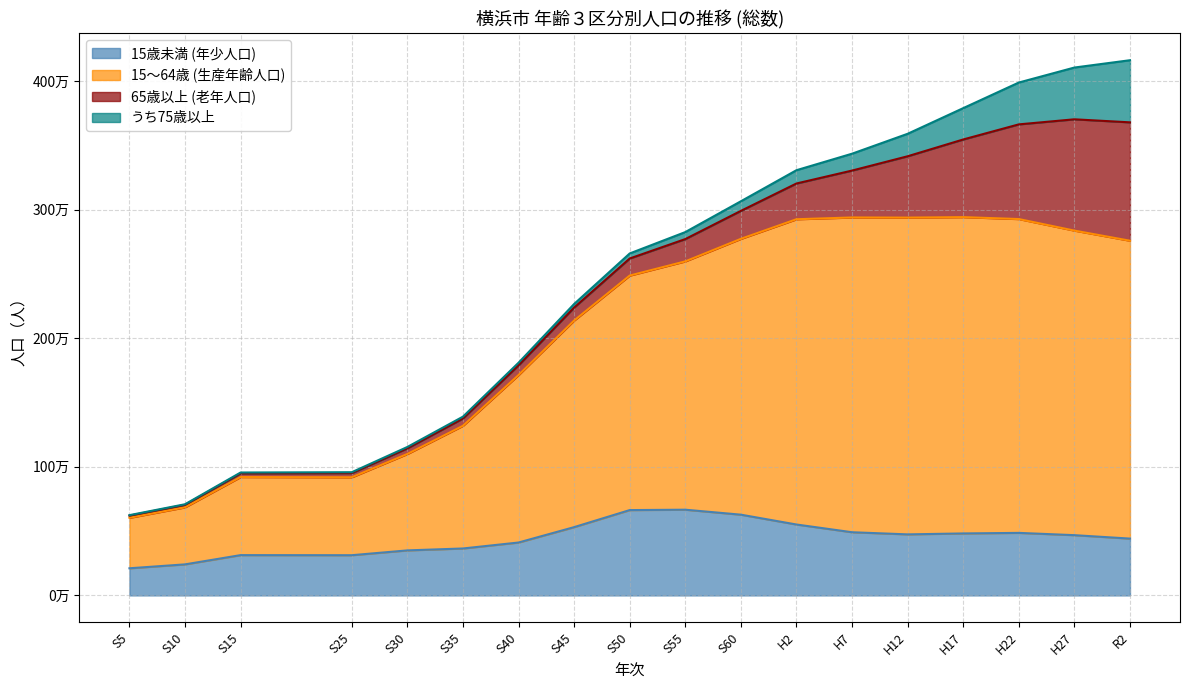

Does the chart have visible grid lines?

Yes